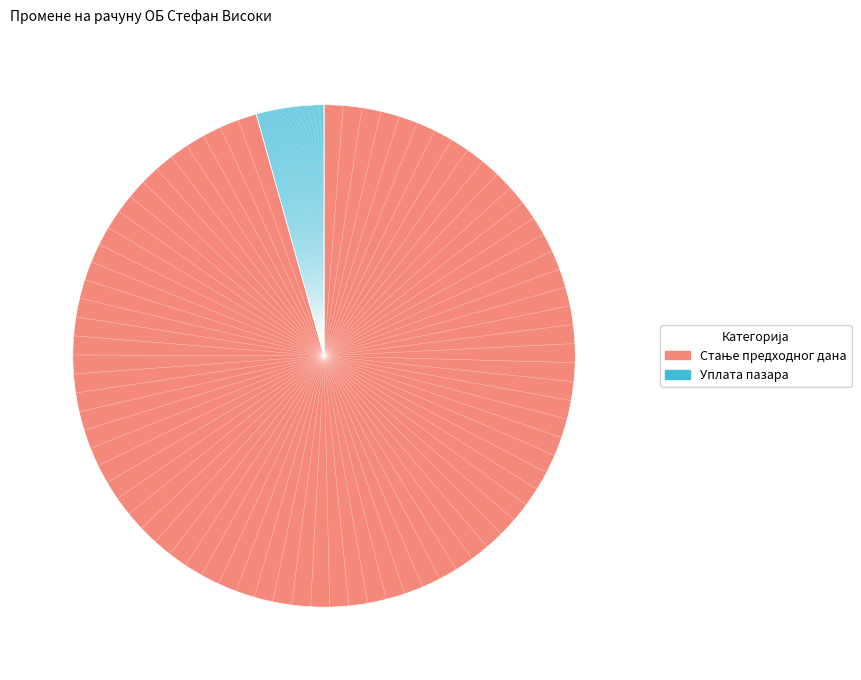

Which slice is the smallest?

Уплата пазара